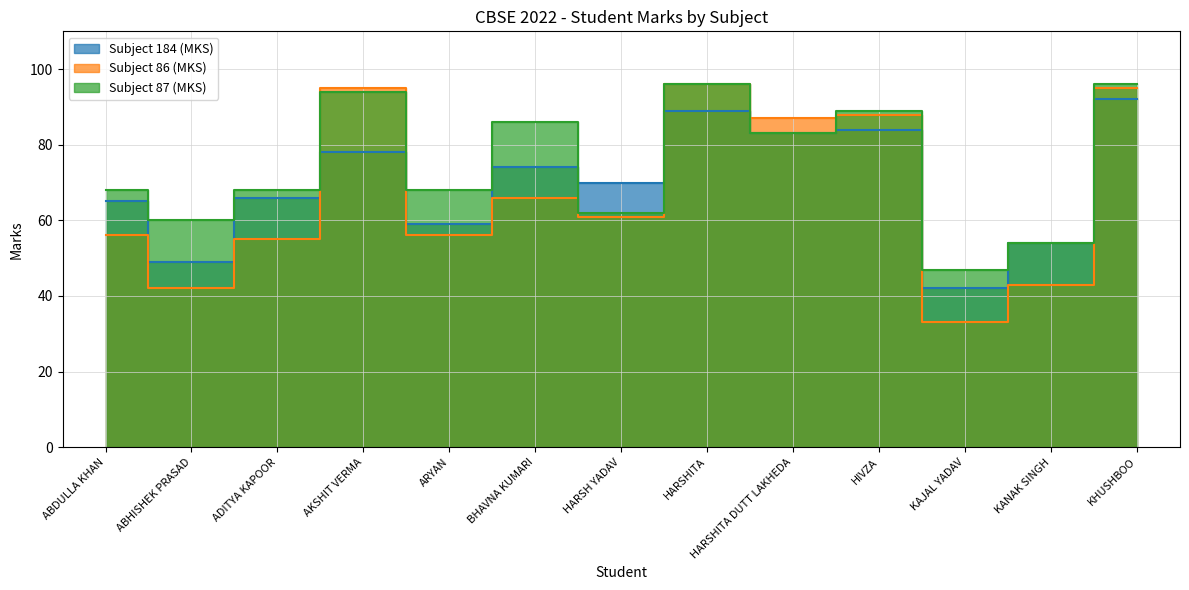

What is the sum of the Subject 86 (MKS) values at KAJAL YADAV and KANAK SINGH?

76